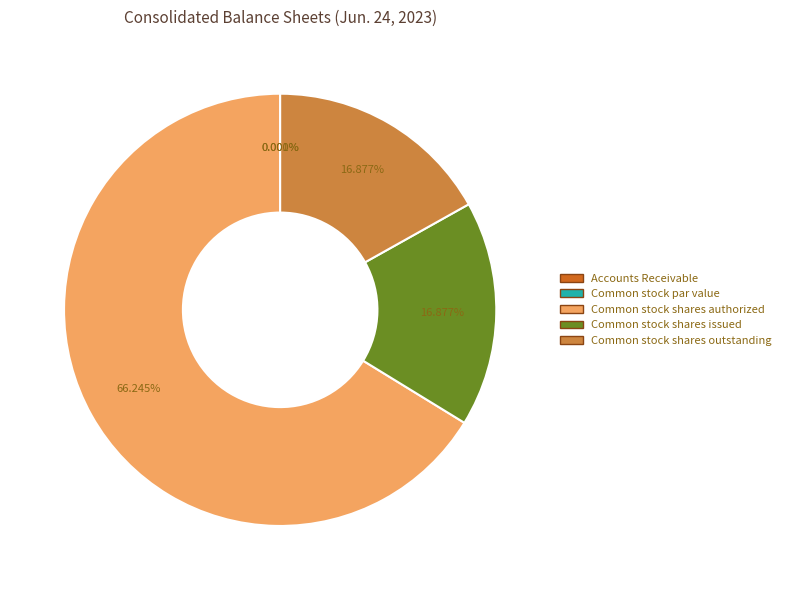

To the nearest percent, what is the difference between the largest and smallest slice percentages?

66%